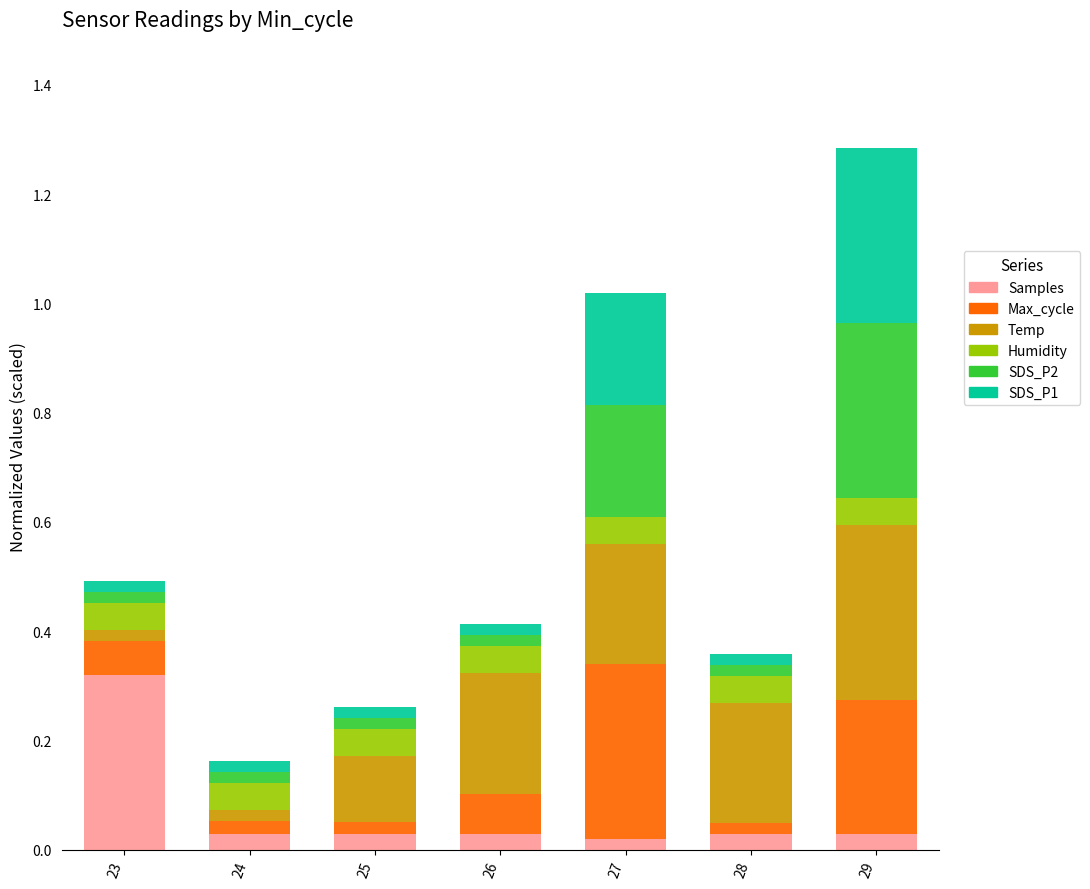

Which category has the highest value in the Samples series?

23